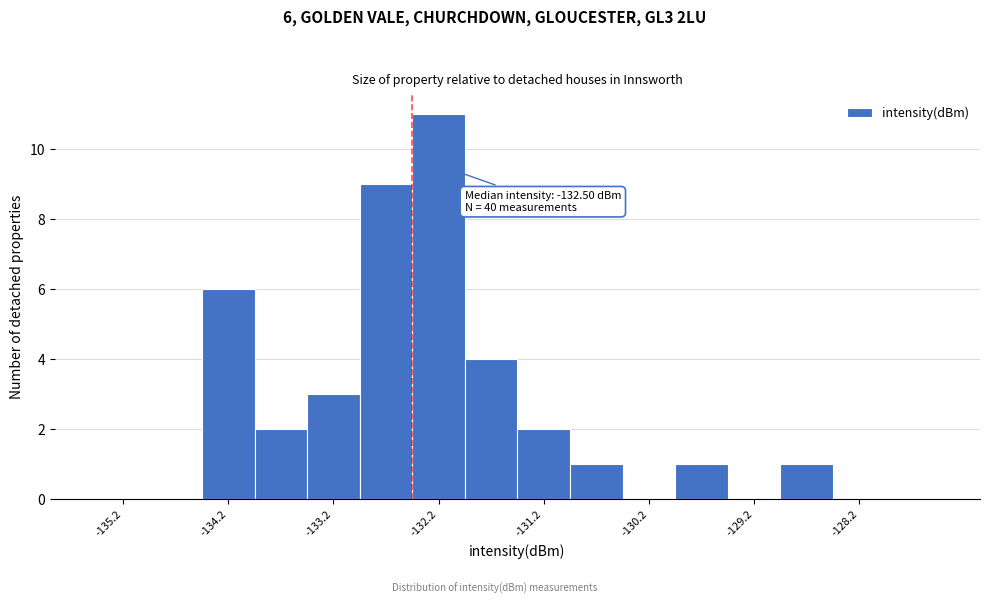

Over which range of the x-axis is the bar tallest?

-132.5 to -132.0